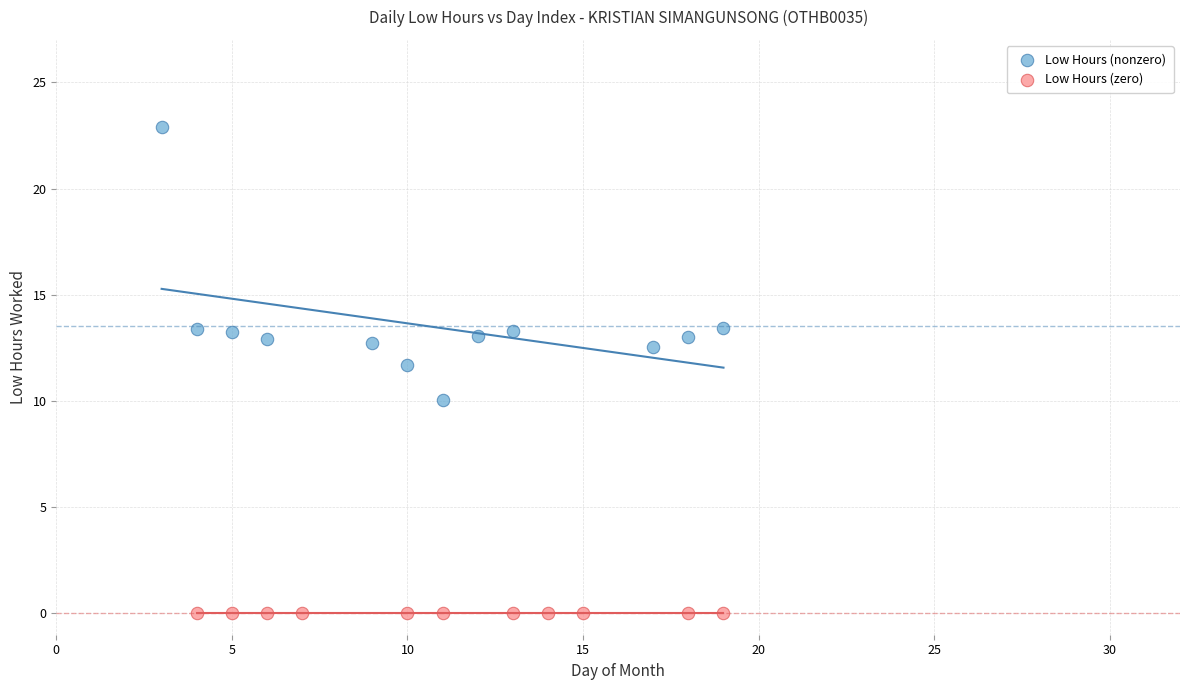

Which series reaches the minimum Y coordinate?

Low Hours (zero)